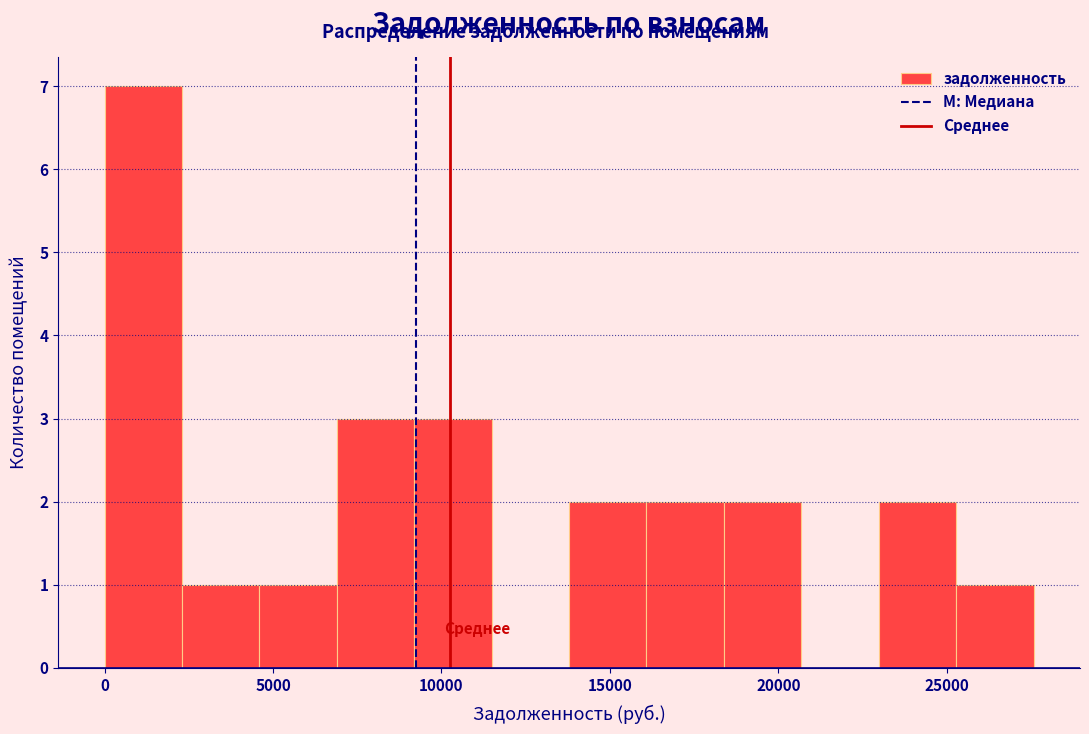

Which range on the x-axis has the tallest bar?

0 to 2500